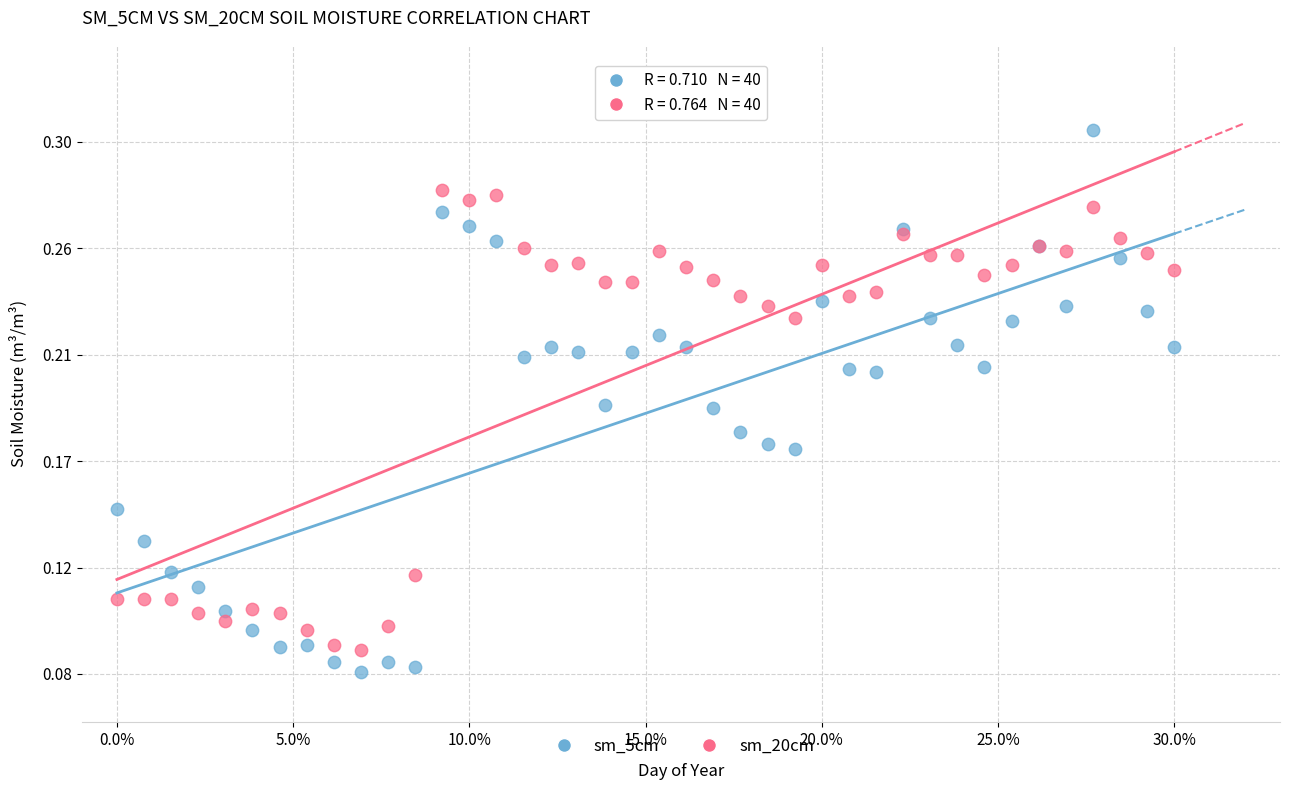

What are all the series names shown in the legend?

sm_5cm, sm_20cm